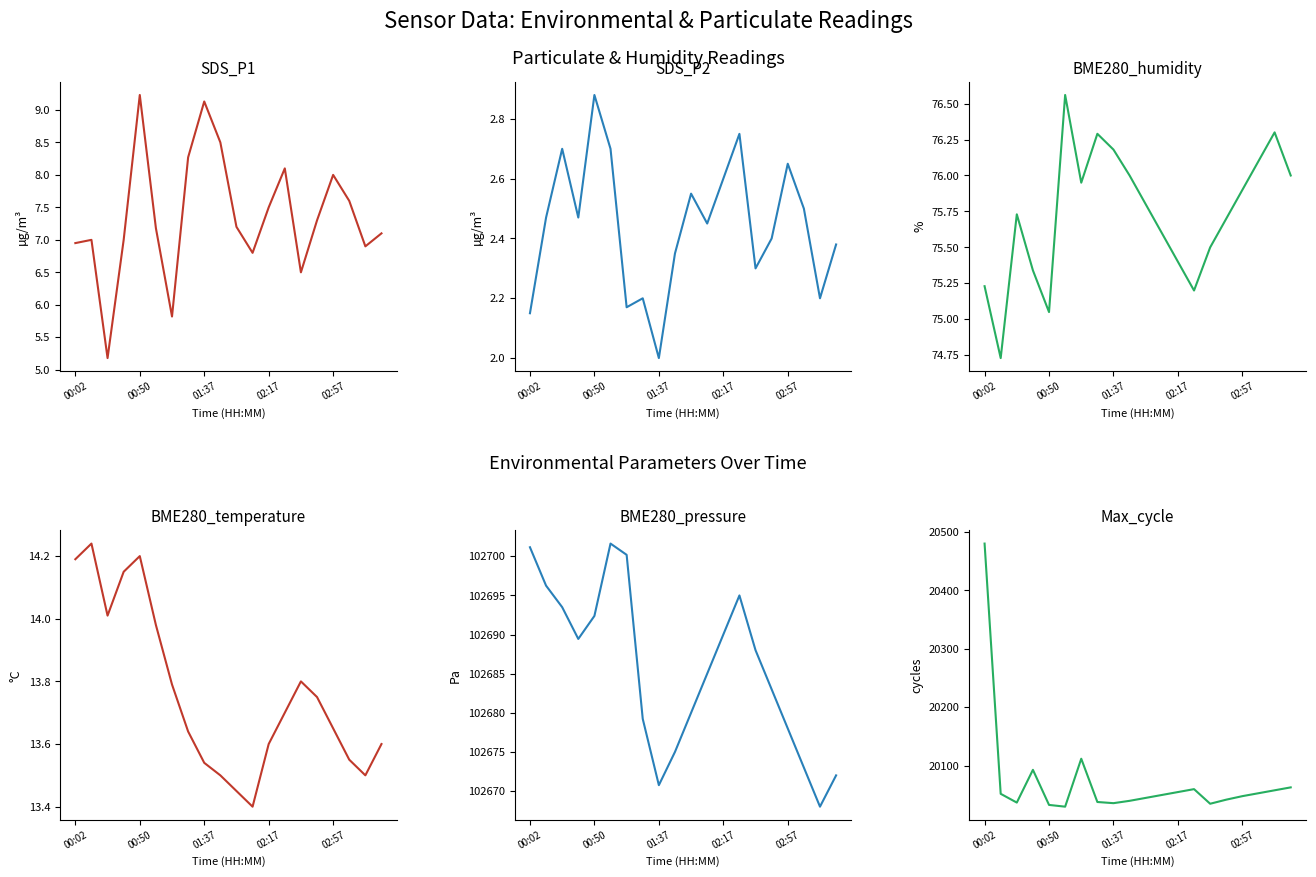

Which series has the widest spread of values?

Max_cycle